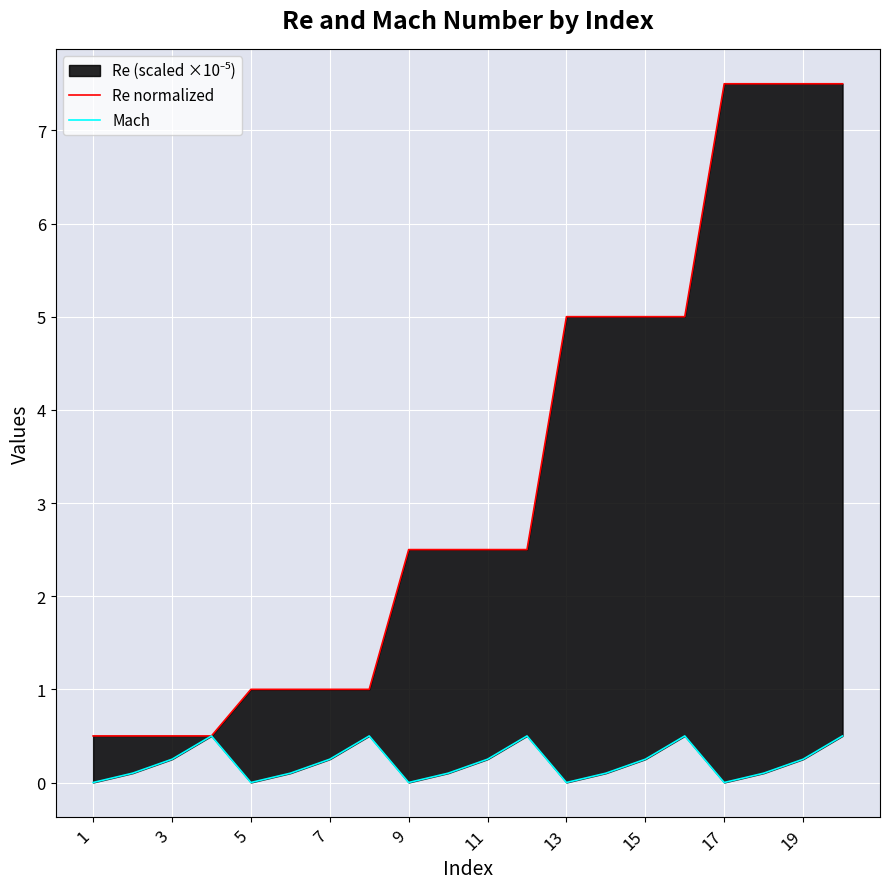

Does the chart display data point markers on the line(s)?

No